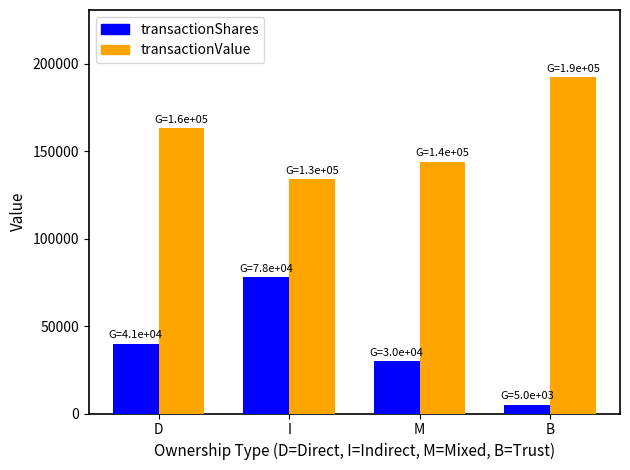

What is the label of the 1st bar from the left?

D